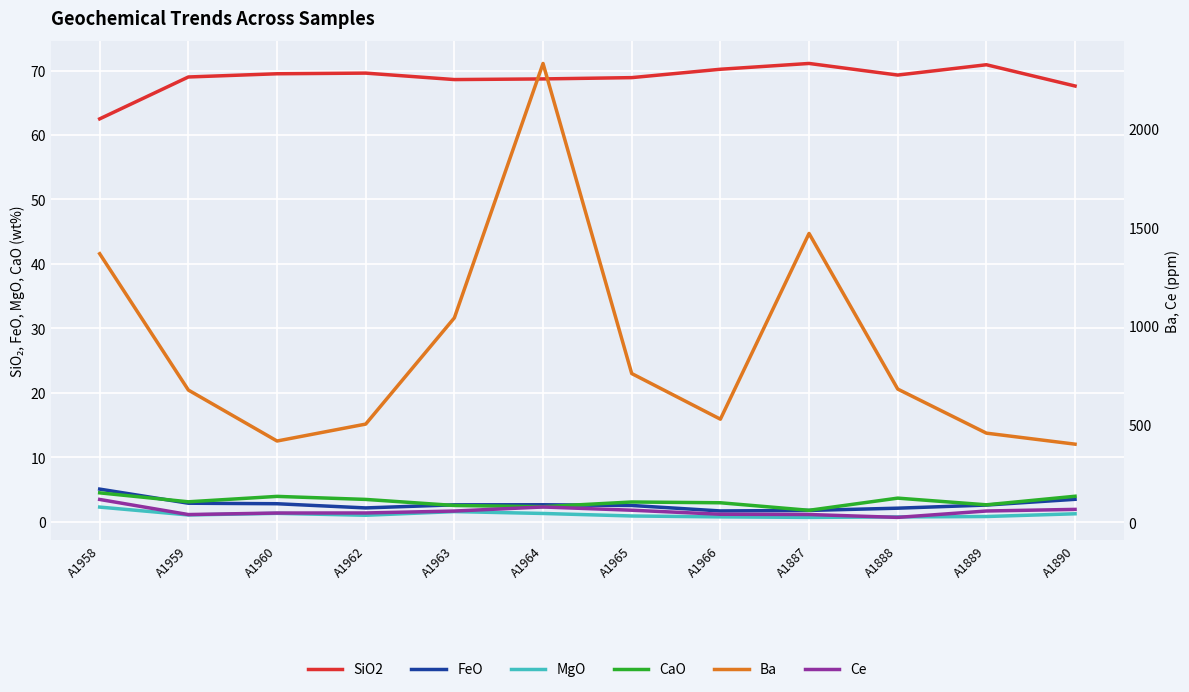

What are all the series names shown in the legend?

SiO2, FeO, MgO, CaO, Ba, Ce